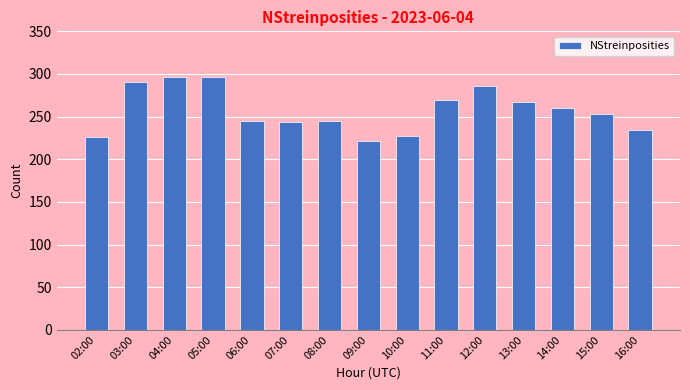

What is the label of the 6th bar from the right?

11:00